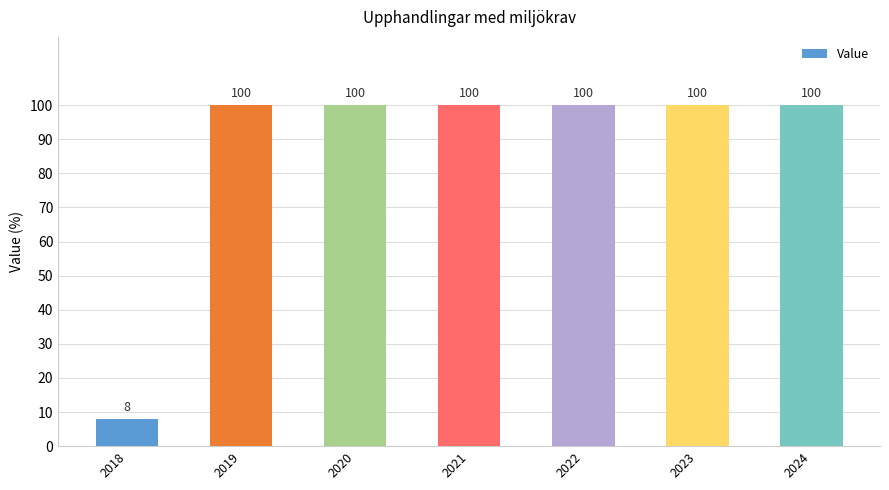

Is it true that the value at 2021 is 47?

False